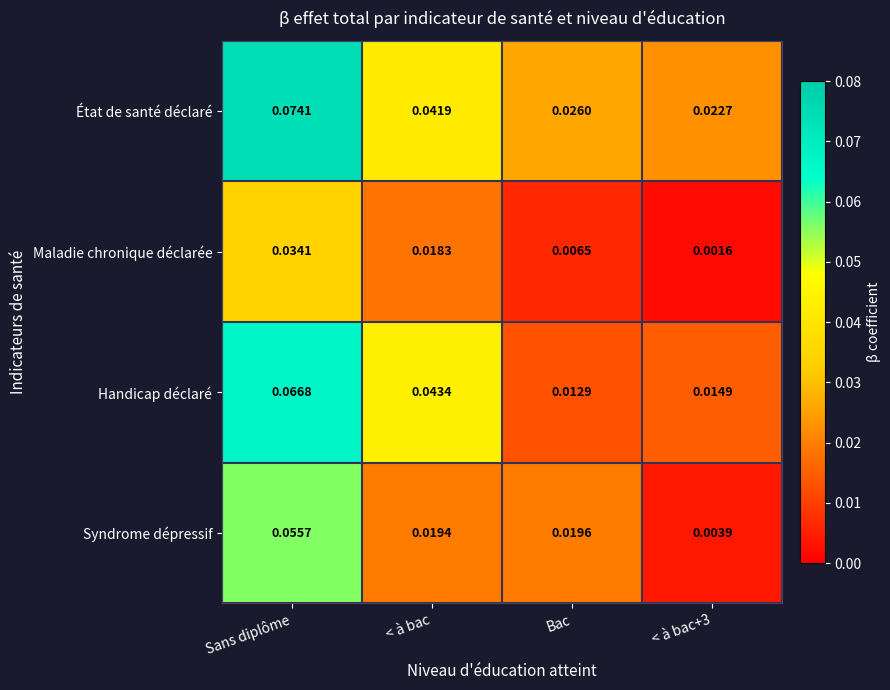

Rank the series at < à bac+3 from highest to lowest value.

État de santé déclaré, Handicap déclaré, Syndrome dépressif, Maladie chronique déclarée